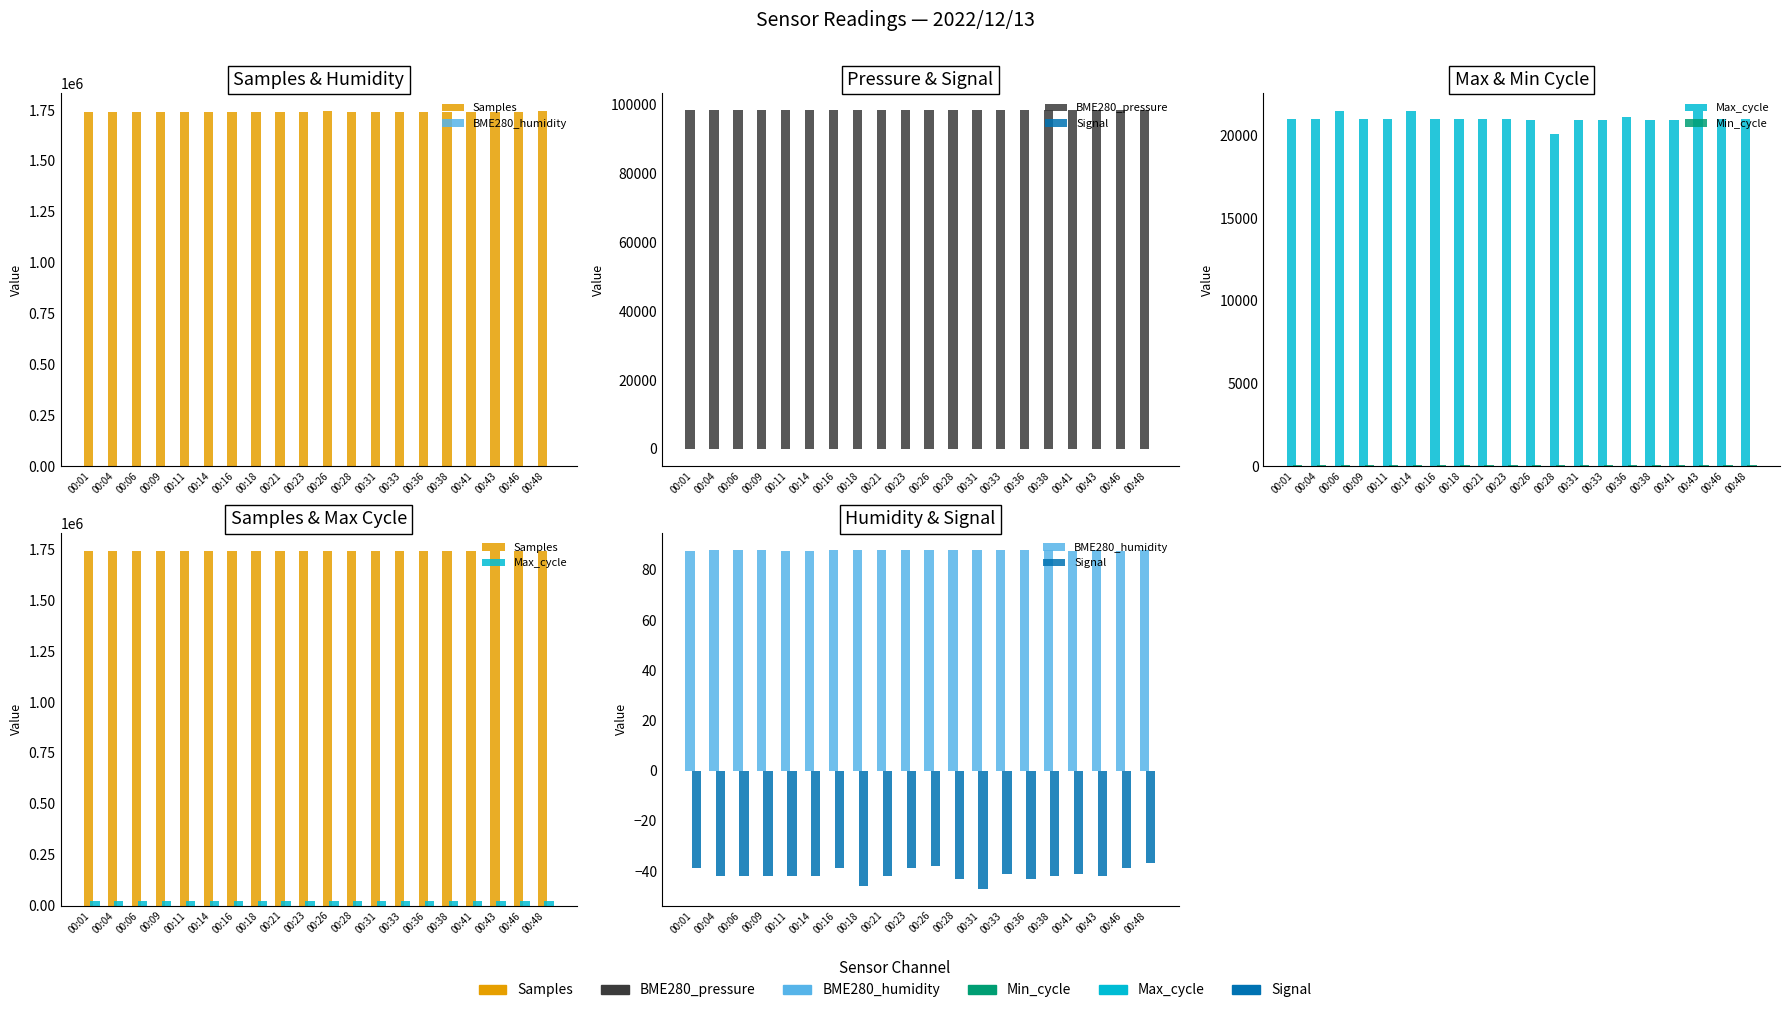

What is the value of the BME280_humidity bar at the 11th from the left?

87.8